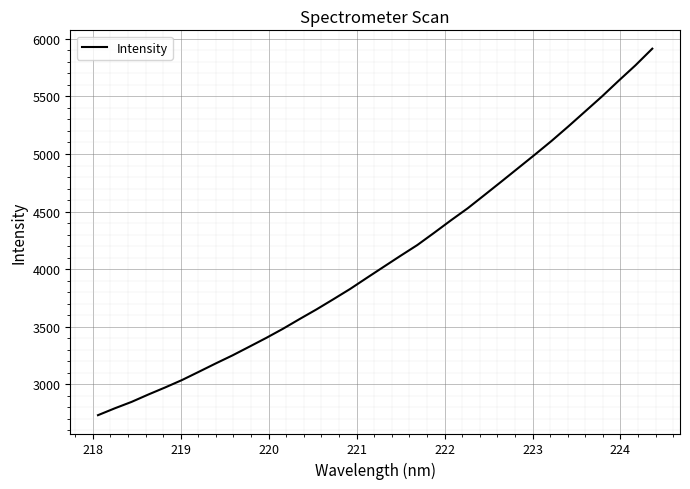

What is the greatest value displayed?

5914.6